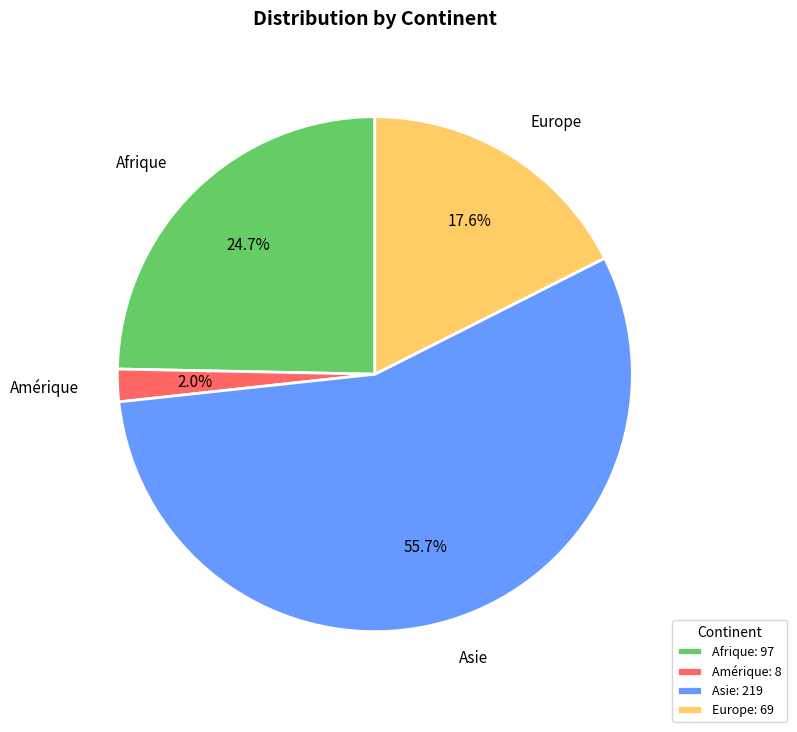

True or false: Amérique accounts for 9% of the total.

False